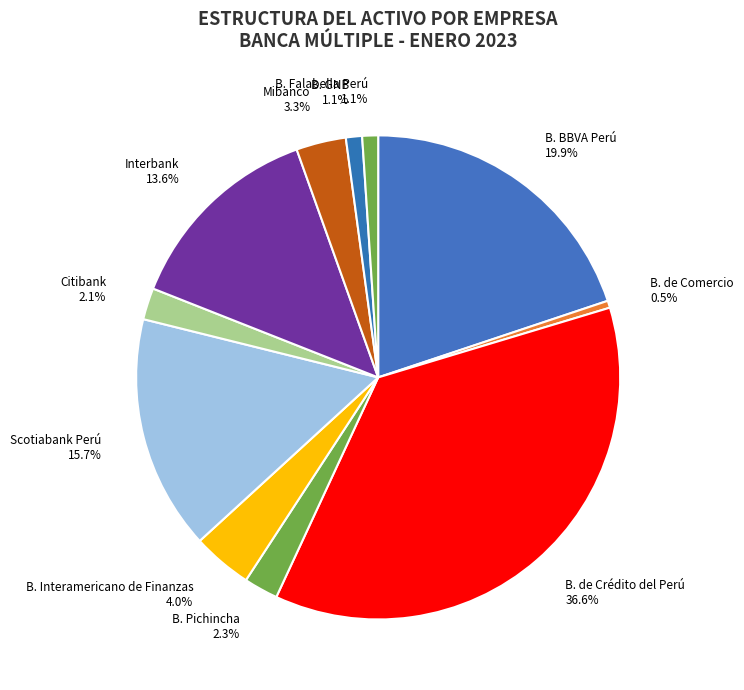

How much of the chart is everything except Interbank?

86.4%